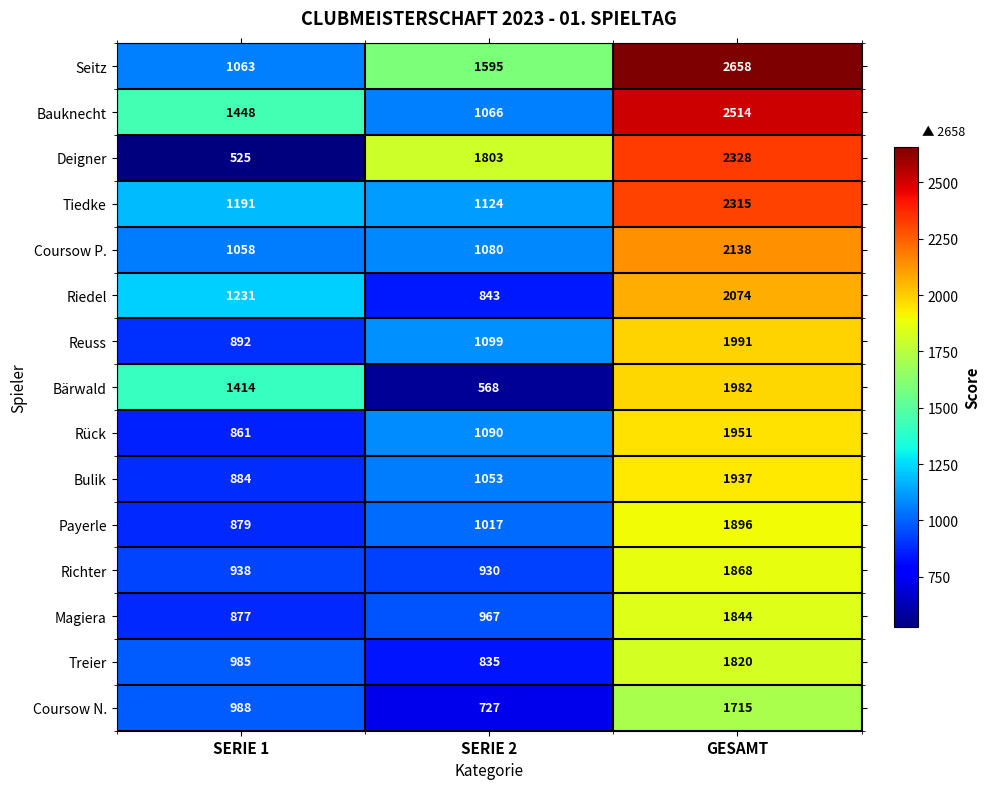

What is the sum of all Magiera values?

3688